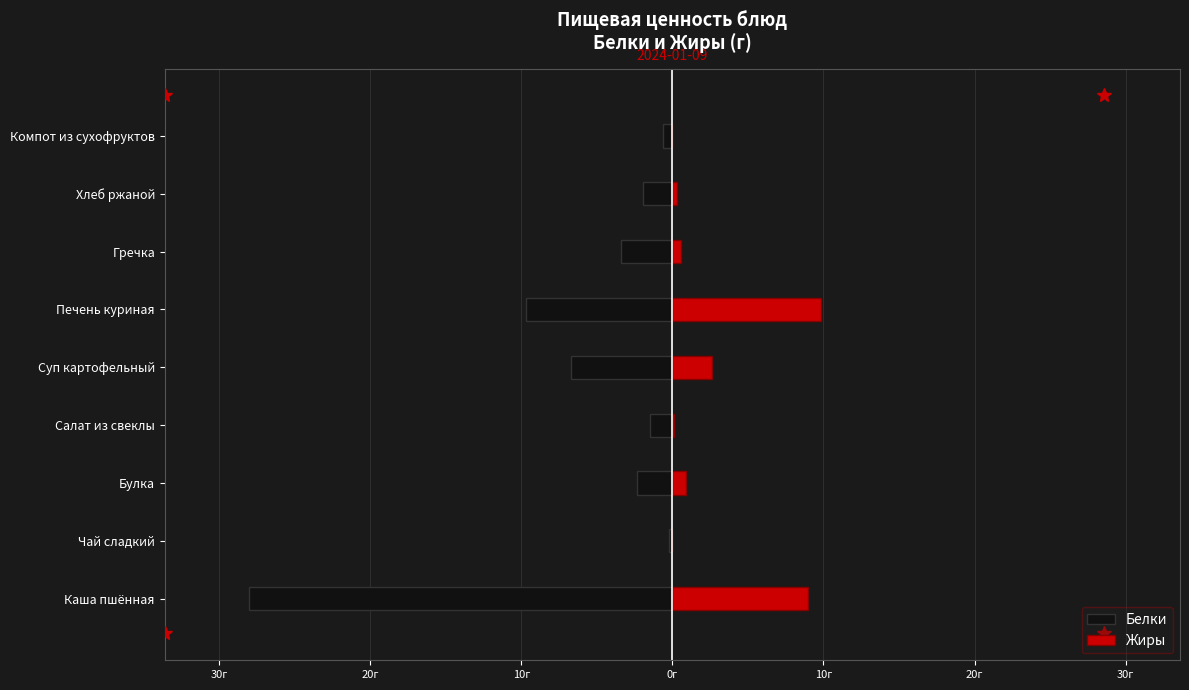

List the series in order of their overall mean, highest first.

Жиры, Белки